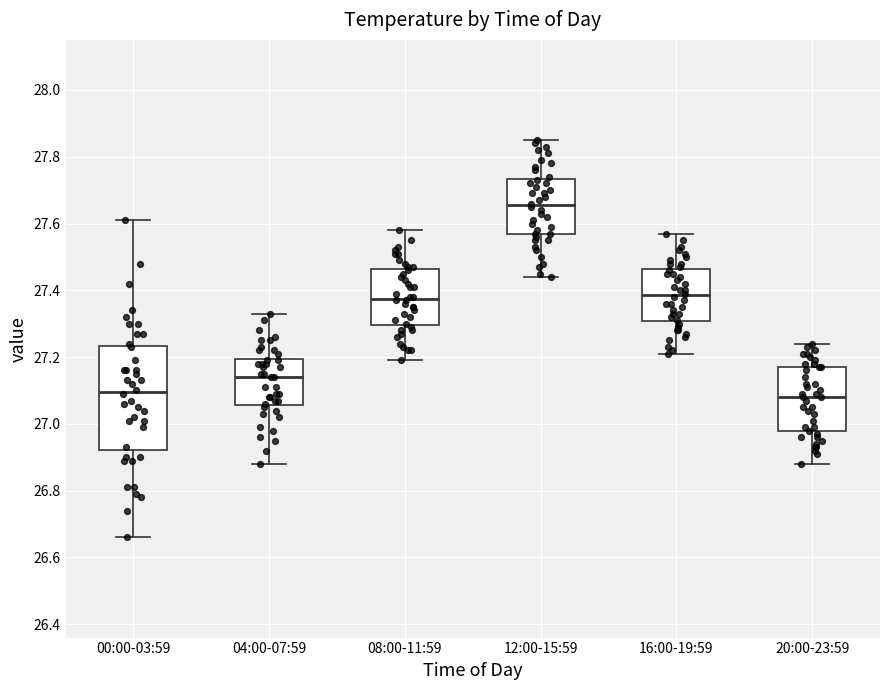

Reading left to right, transcribe this box plot: for each box, give where its median line is, the range the box spans, and where its two whiskers end, as read against the y-axis. The values are not printed on the chart, so give them approximately, as read against the axis.

00:00-03:59: median 27.10, box 26.92 to 27.24, whiskers 26.66 to 27.62
04:00-07:59: median 27.14, box 27.06 to 27.20, whiskers 26.88 to 27.34
08:00-11:59: median 27.38, box 27.30 to 27.46, whiskers 27.20 to 27.58
12:00-15:59: median 27.66, box 27.56 to 27.74, whiskers 27.44 to 27.86
16:00-19:59: median 27.38, box 27.30 to 27.46, whiskers 27.22 to 27.58
20:00-23:59: median 27.08, box 26.98 to 27.18, whiskers 26.88 to 27.24